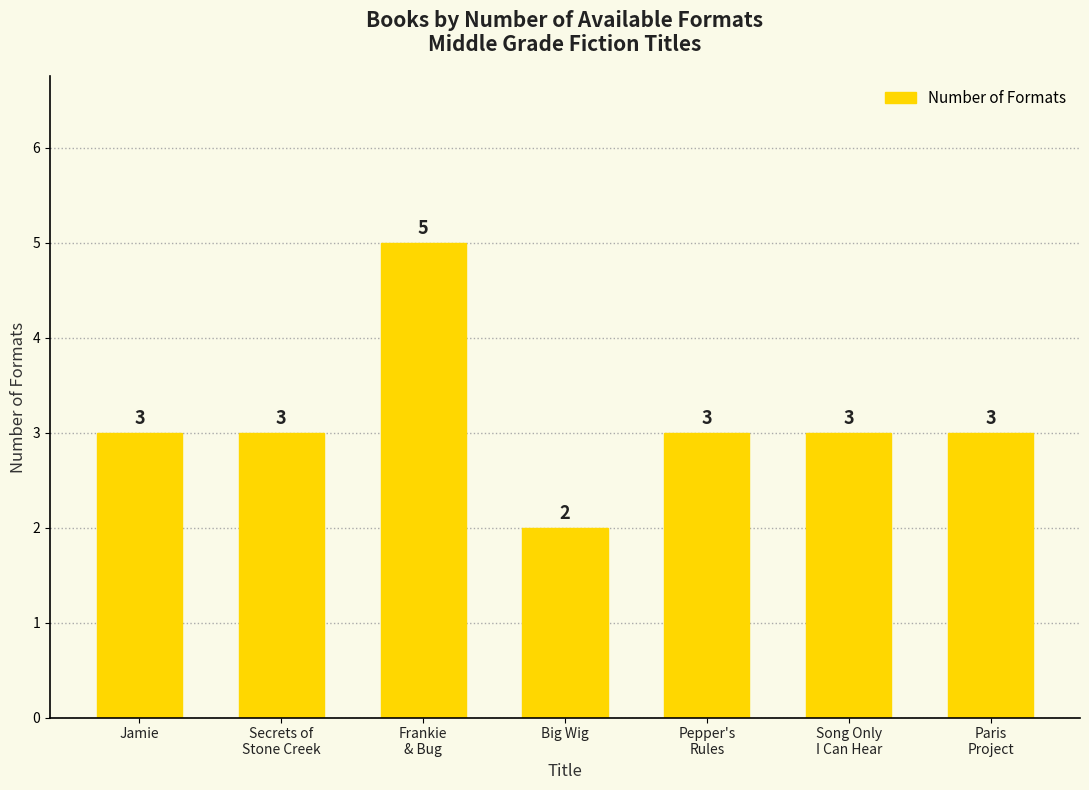

What is the average value?

3